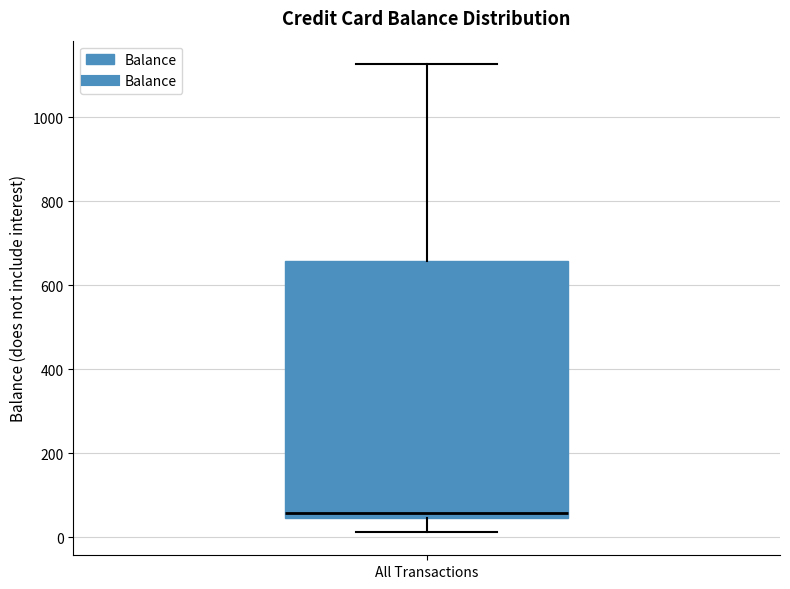

Transcribe this box plot: give where the median line is, the range the box spans, and where the two whiskers end, as read against the y-axis. The values are not printed on the chart, so give them approximately, as read against the axis.

median 60, box 40 to 660, whiskers 20 to 1120